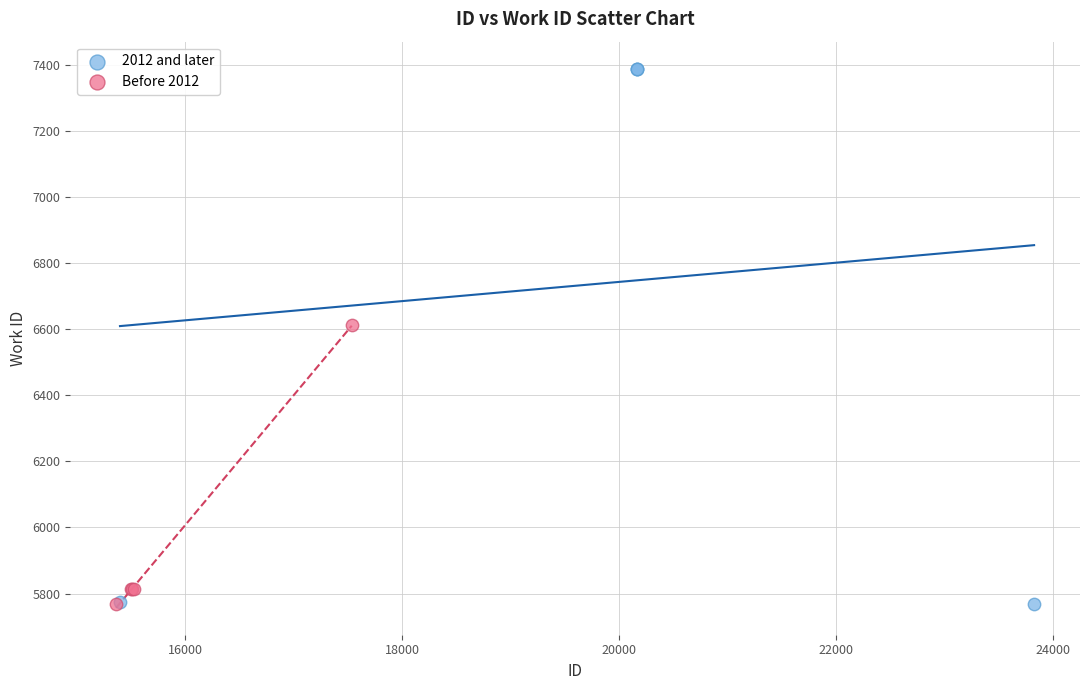

Which series has the largest Y range (max minus min)?

2012 and later